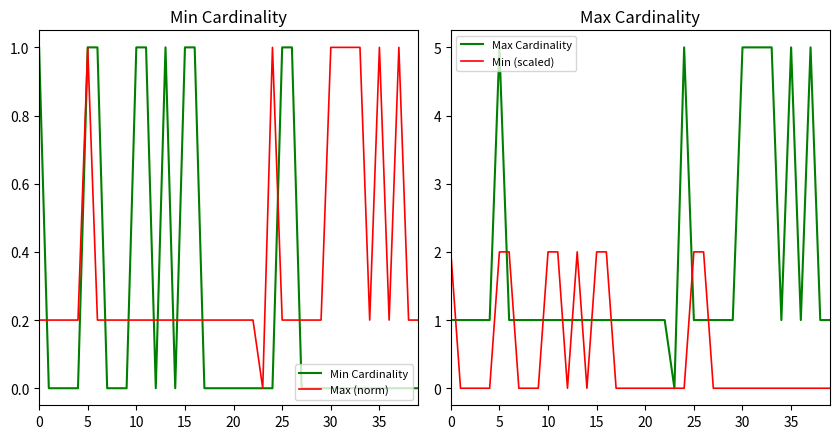

In Min Cardinality, how many points are higher than both neighbors (excluding endpoints)?

1